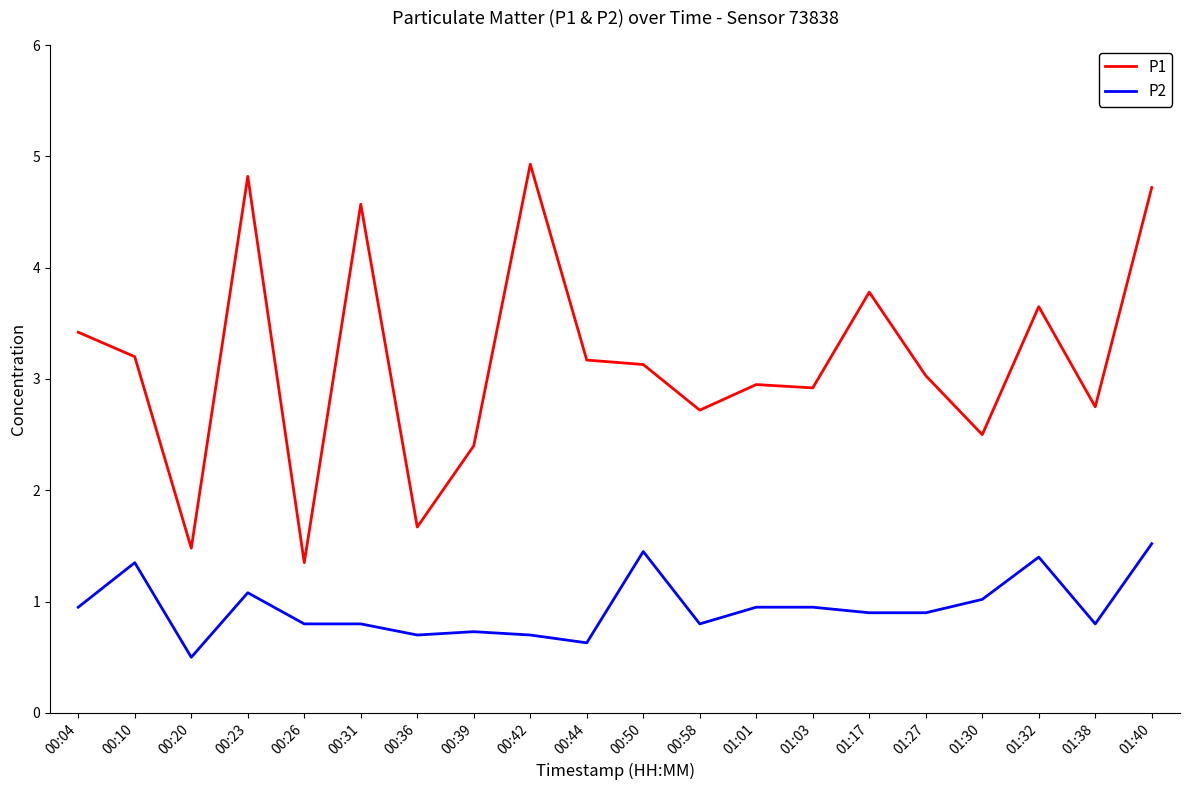

What position from the left is 00:39?

8